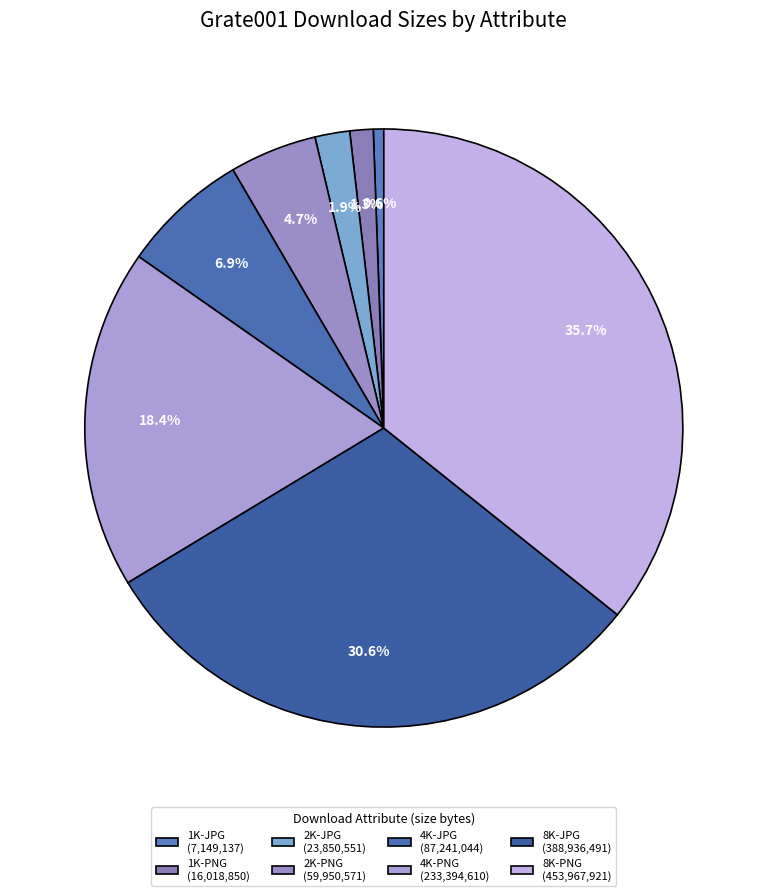

How many segments does this pie chart have?

8